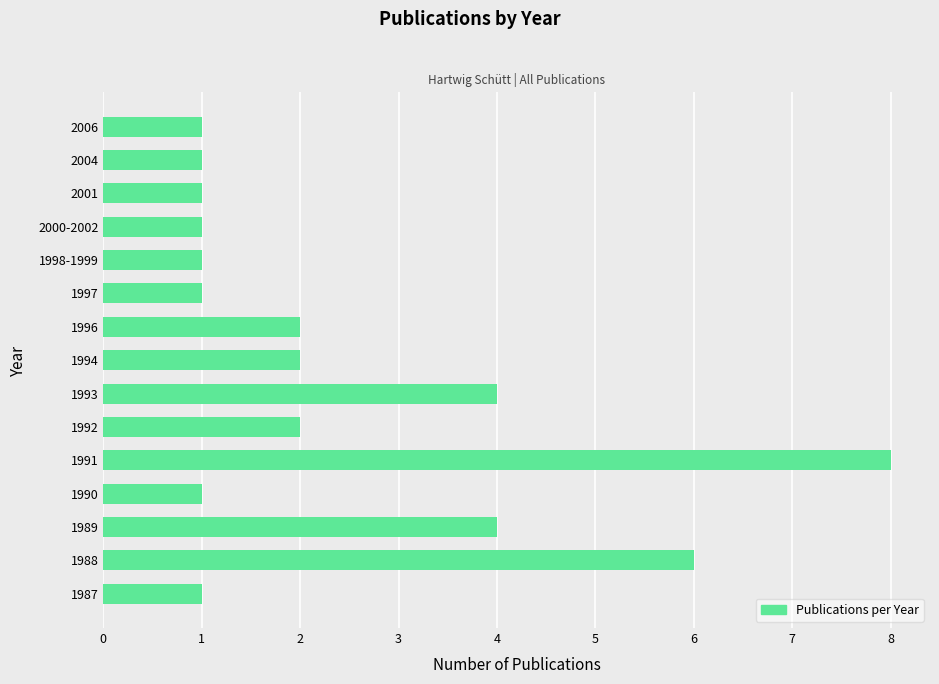

The value at 1987 is 2. True or false?

False